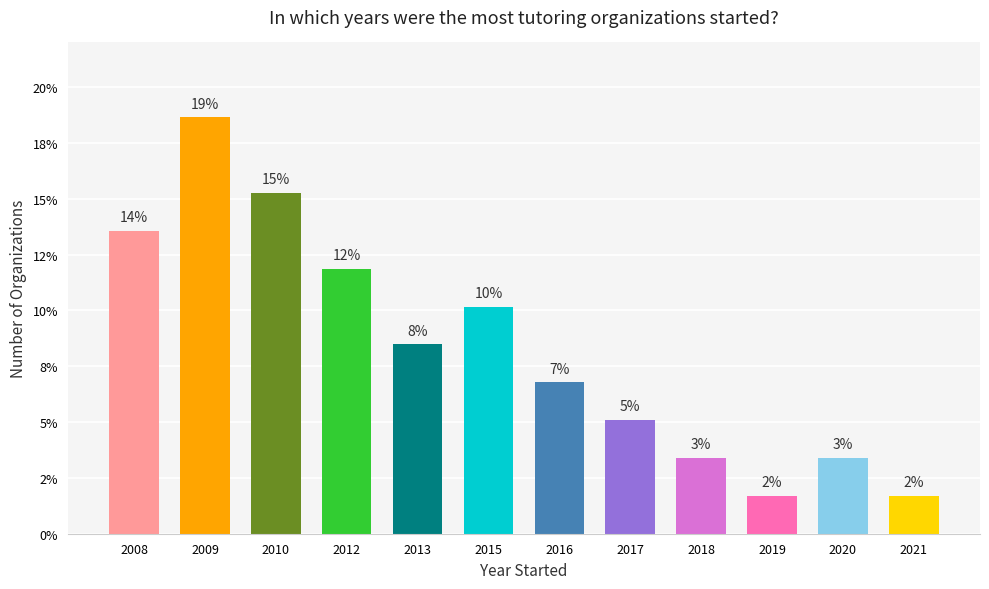

What is the average value?

8.3